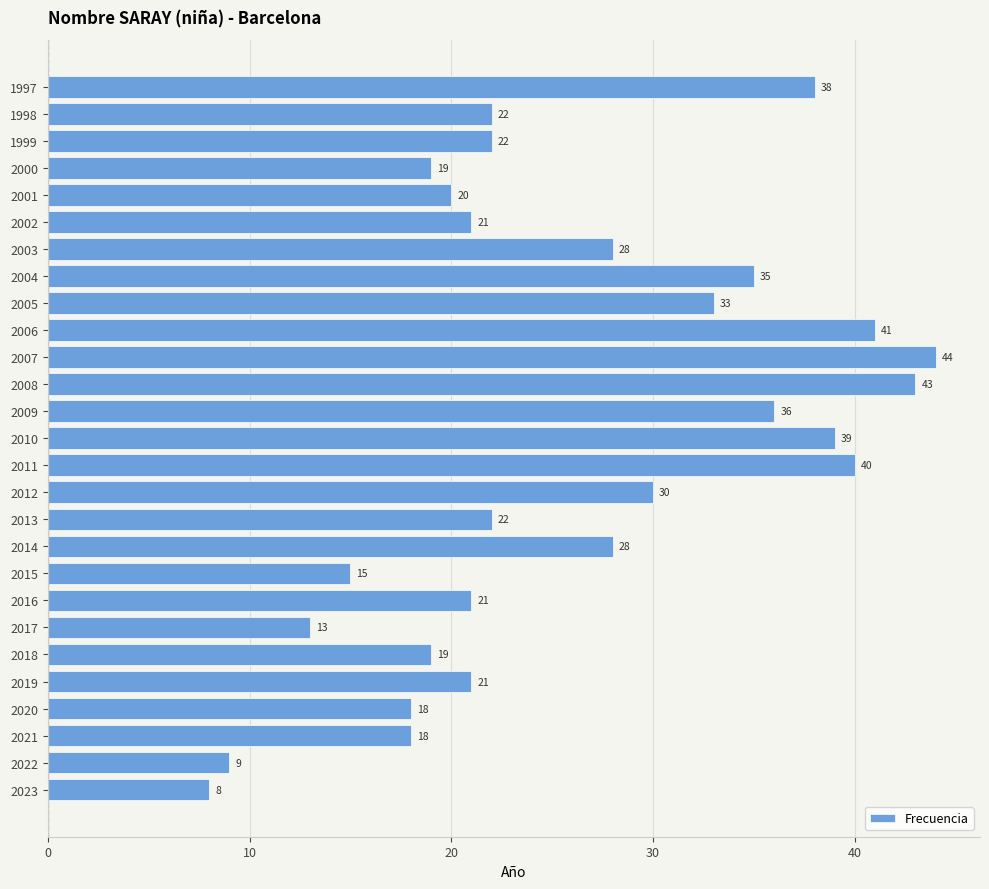

Which label corresponds to the smallest value in the chart?

2023